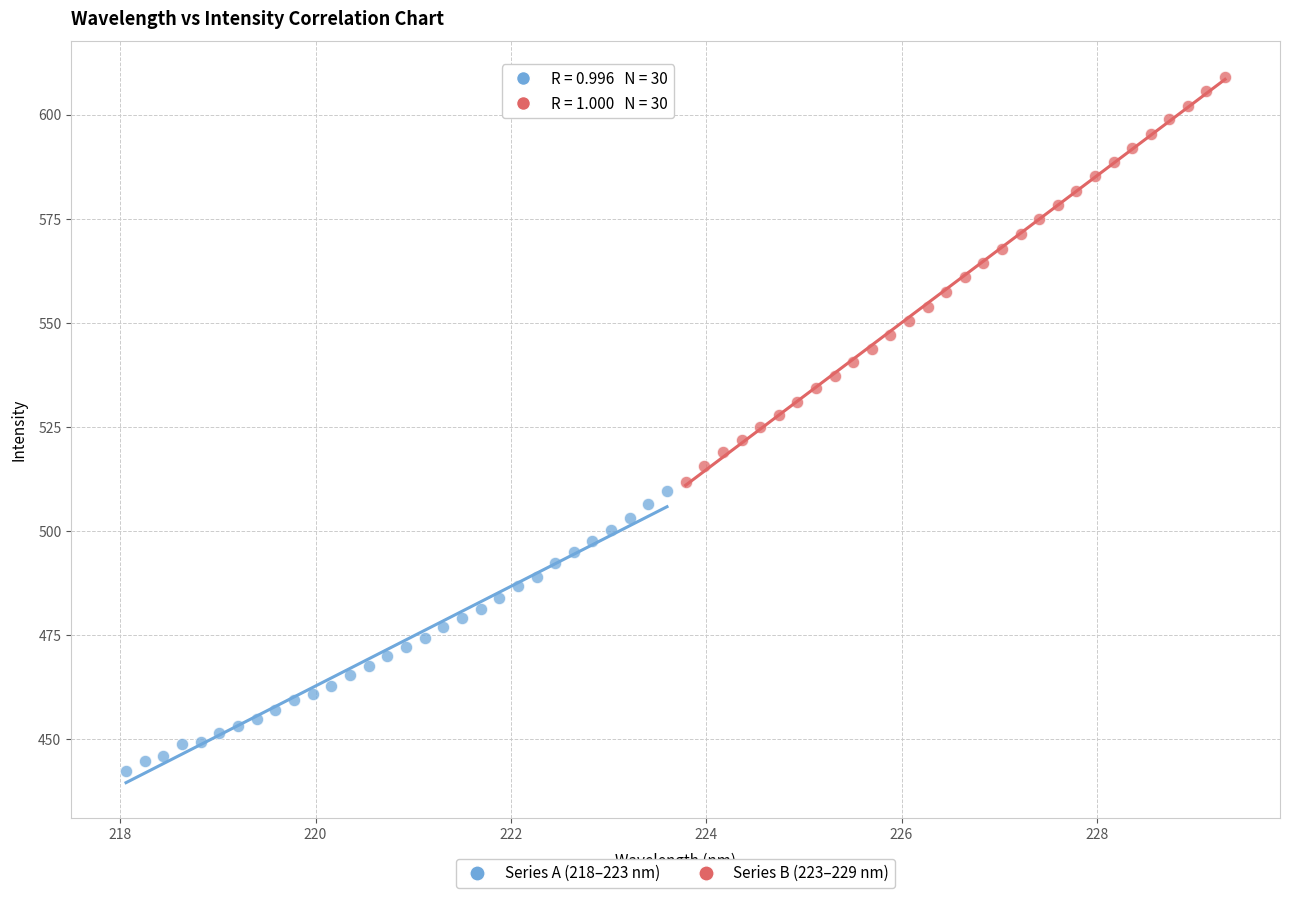

Which series reaches the maximum Y coordinate?

Series B (223–229 nm)